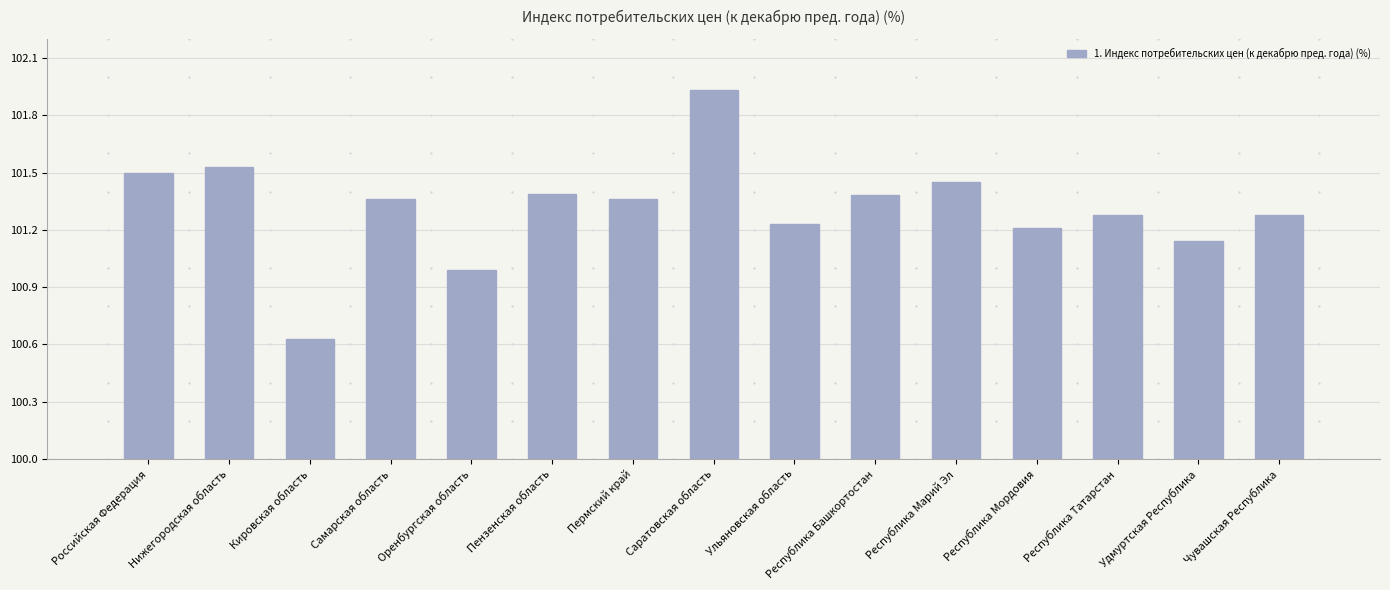

Where is the data nearest to the value 101?

Оренбургская область